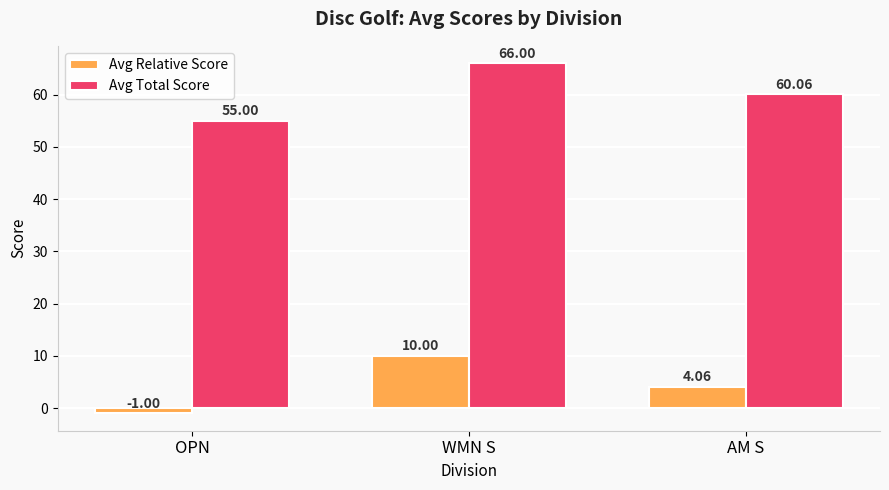

List the labels in order of Avg Relative Score value, largest first.

WMN S, AM S, OPN